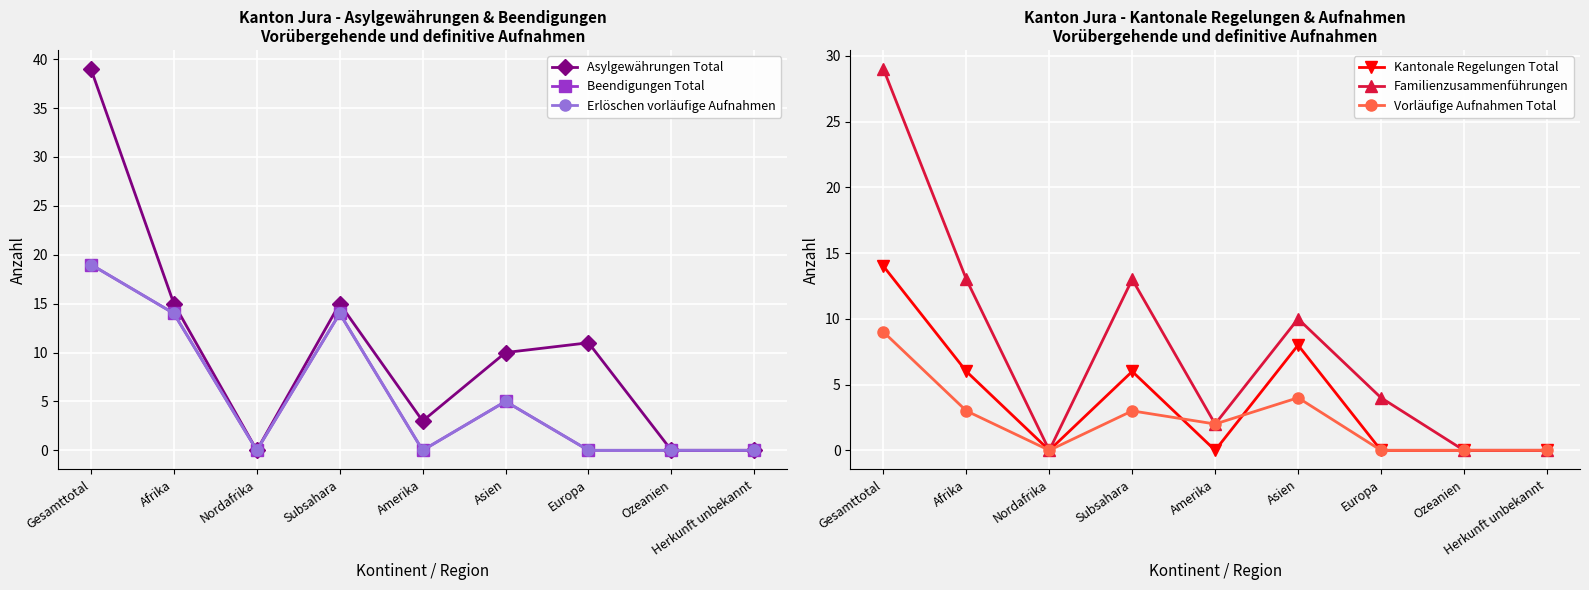

What are all the series names shown in the legend?

Asylgewährungen Total, Beendigungen Total, Erlöschen vorläufige Aufnahmen, Kantonale Regelungen Total, Familienzusammenführungen, Vorläufige Aufnahmen Total